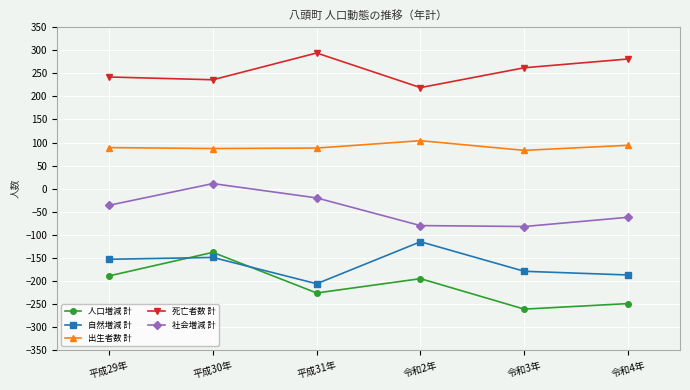

What is the sum of all 自然増減 計 values?

-989